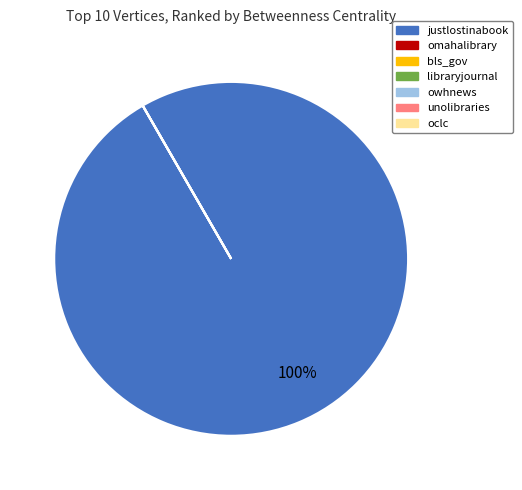

Which slice is the largest?

justlostinabook